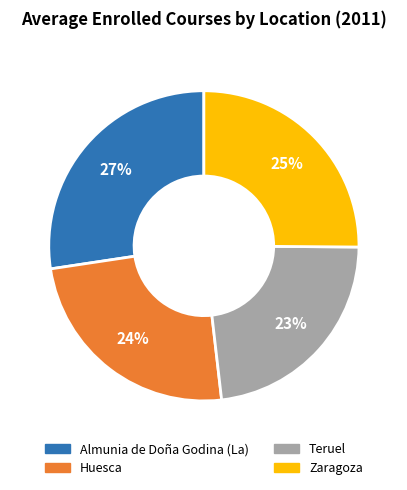

Does any single category account for the majority?

No